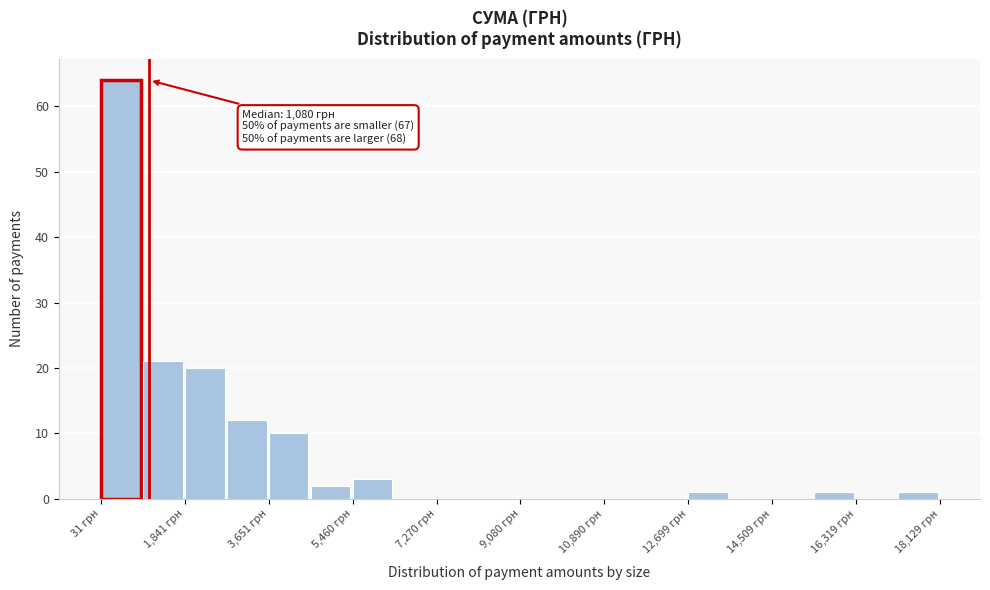

Over which range of the x-axis is the bar tallest?

0 to 1000